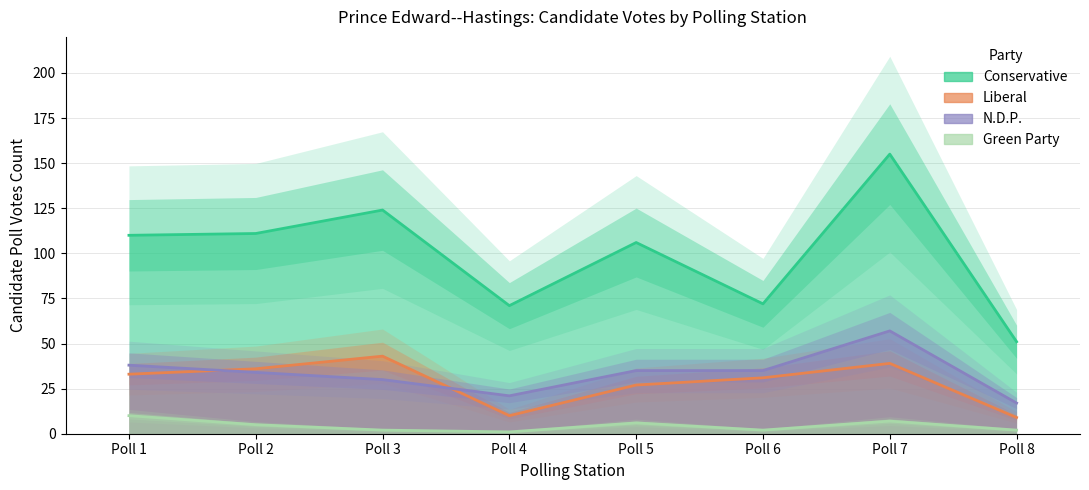

Which series changed the most between Poll 4 and Poll 5?

Conservative